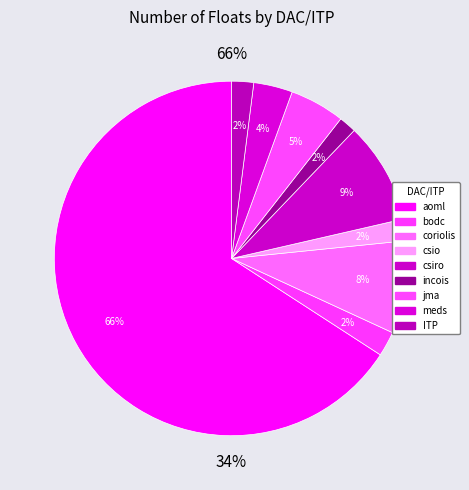

Is it true that coriolis is 16% of the pie?

False